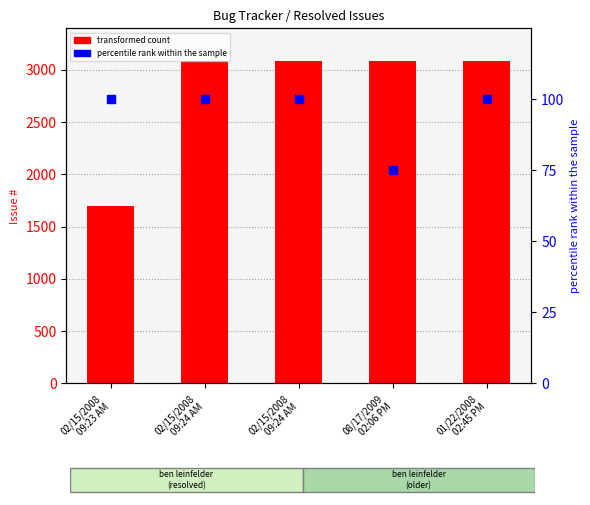

What are all the series names shown in the legend?

transformed count, percentile rank within the sample